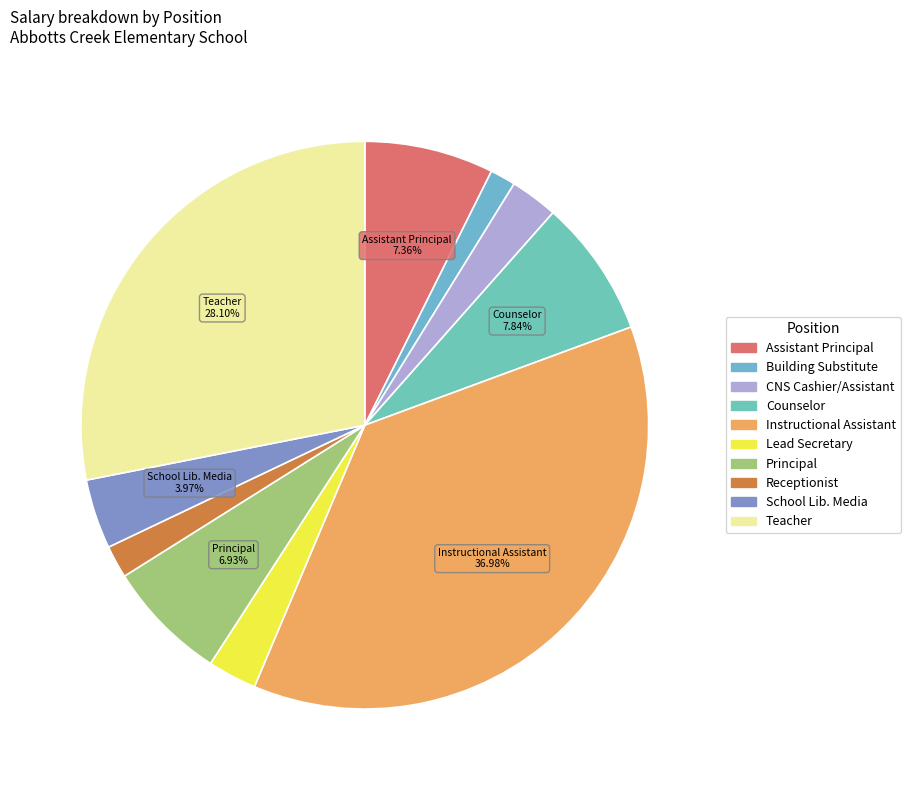

Count the number of slices in the pie.

10